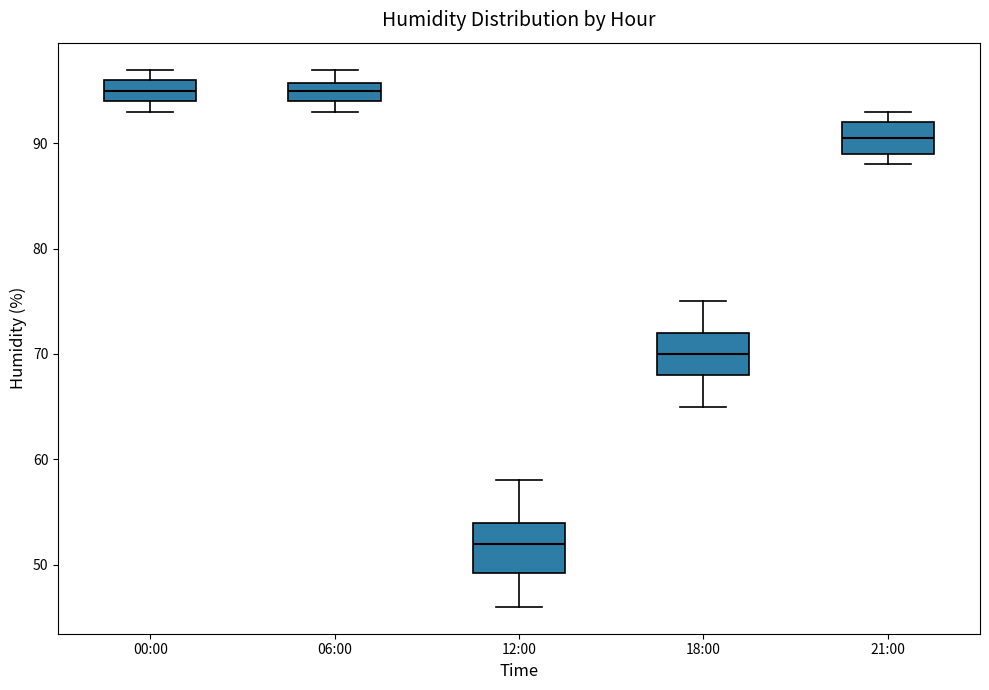

Reading left to right, transcribe this box plot: for each box, give where its median line is, the range the box spans, and where its two whiskers end, as read against the y-axis. The values are not printed on the chart, so give them approximately, as read against the axis.

00:00: median 95, box 94 to 96, whiskers 93 to 97
06:00: median 95, box 94 to 96, whiskers 93 to 97
12:00: median 52, box 49 to 54, whiskers 46 to 58
18:00: median 70, box 68 to 72, whiskers 65 to 75
21:00: median 91, box 89 to 92, whiskers 88 to 93